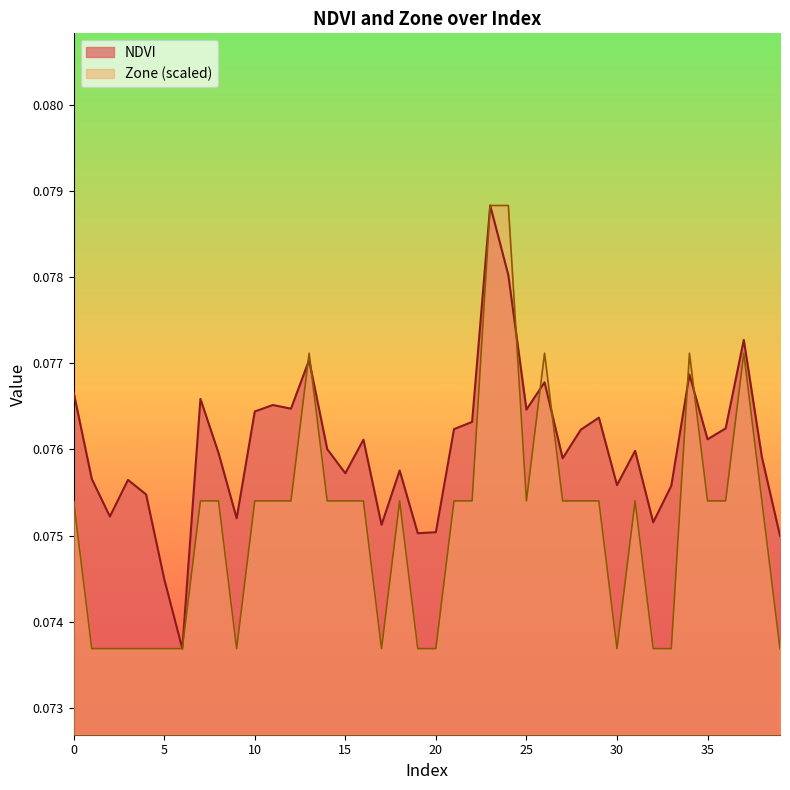

Rank the series by their maximum value, from highest to lowest.

NDVI, Zone